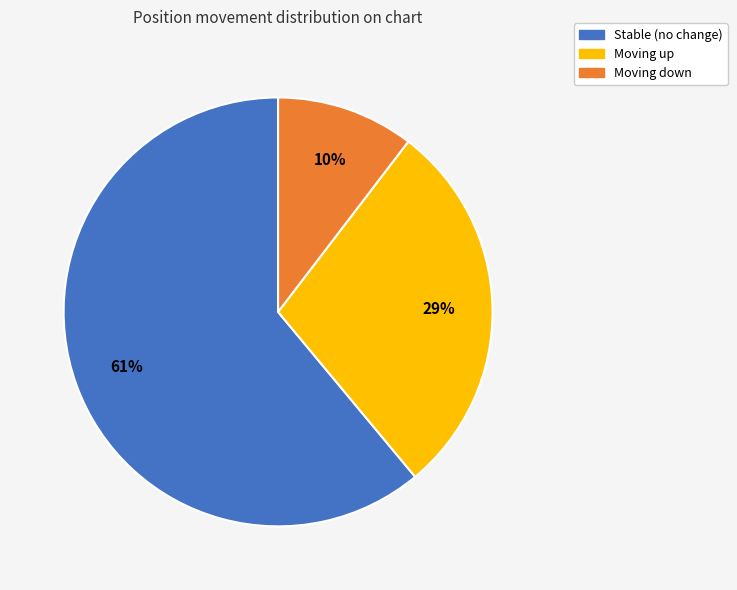

How many slices are in this pie chart?

3